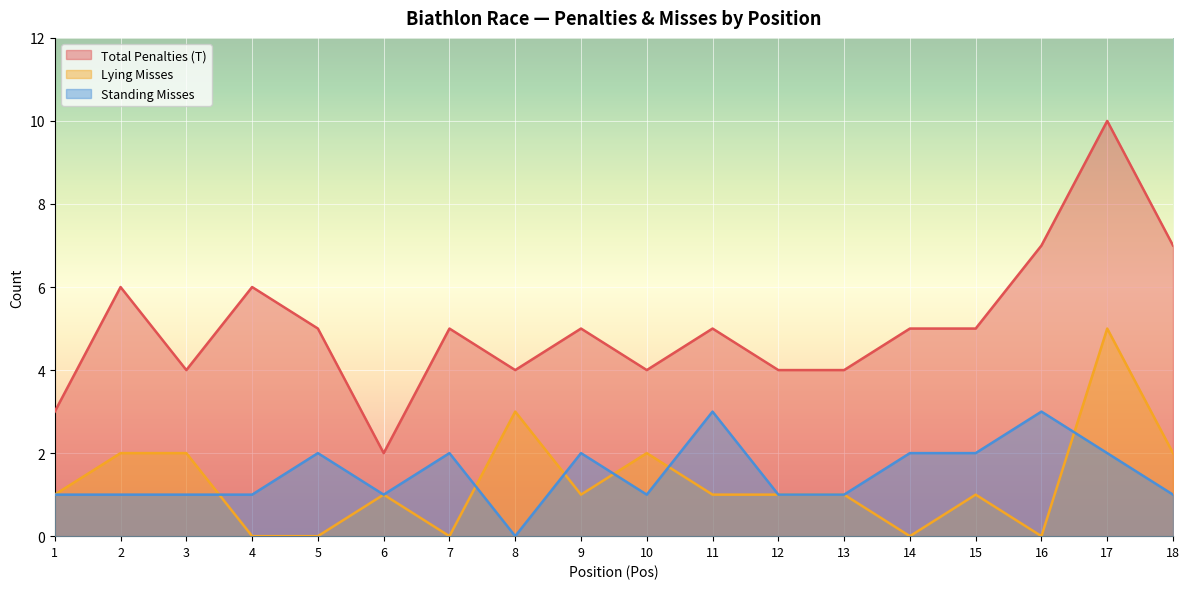

In Lying Misses, how many points are lower than both neighbors (excluding endpoints)?

4